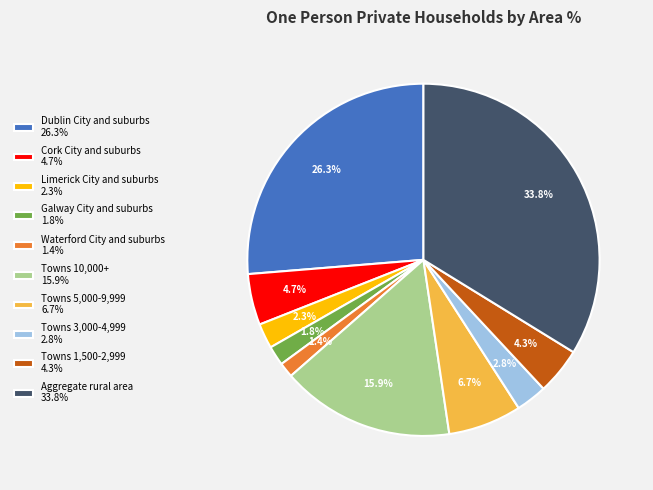

What is the ratio of the value at Galway City and suburbs 1.8% to the value at Towns 3,000-4,999 2.8%?

0.6